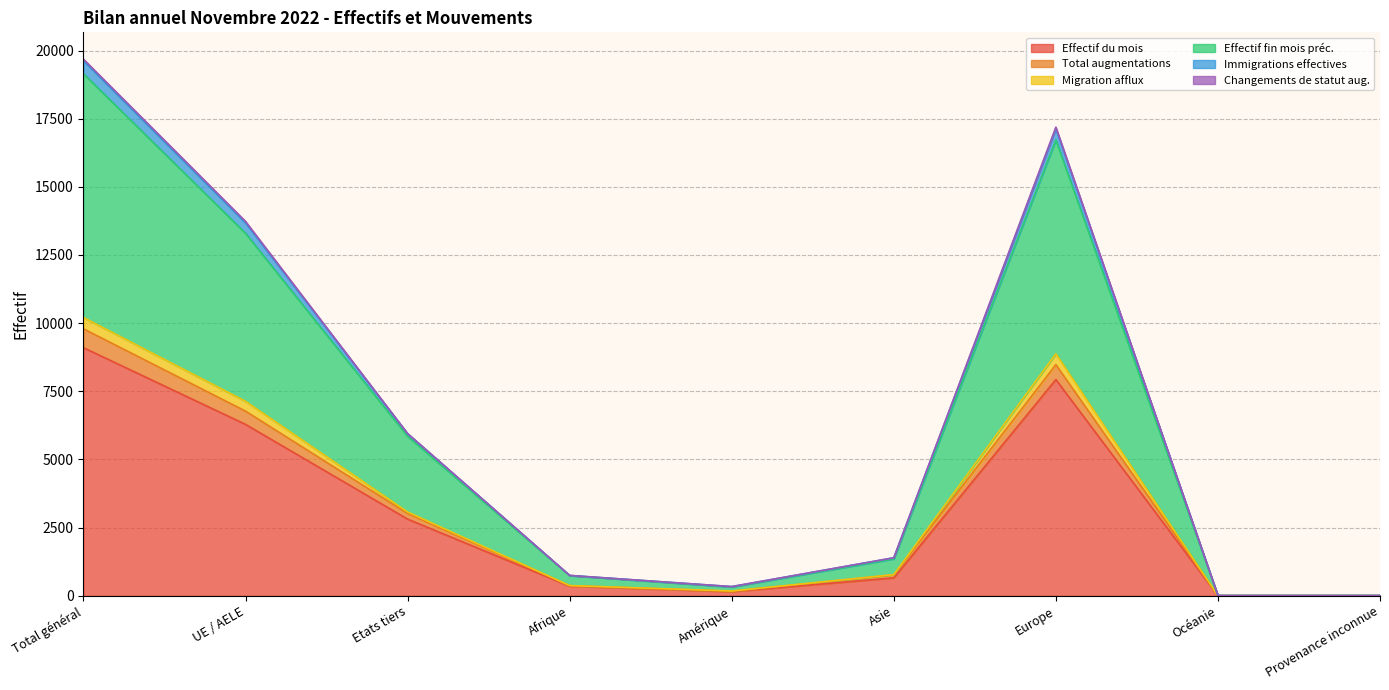

At how many categories does at least one series exceed 13610?

3